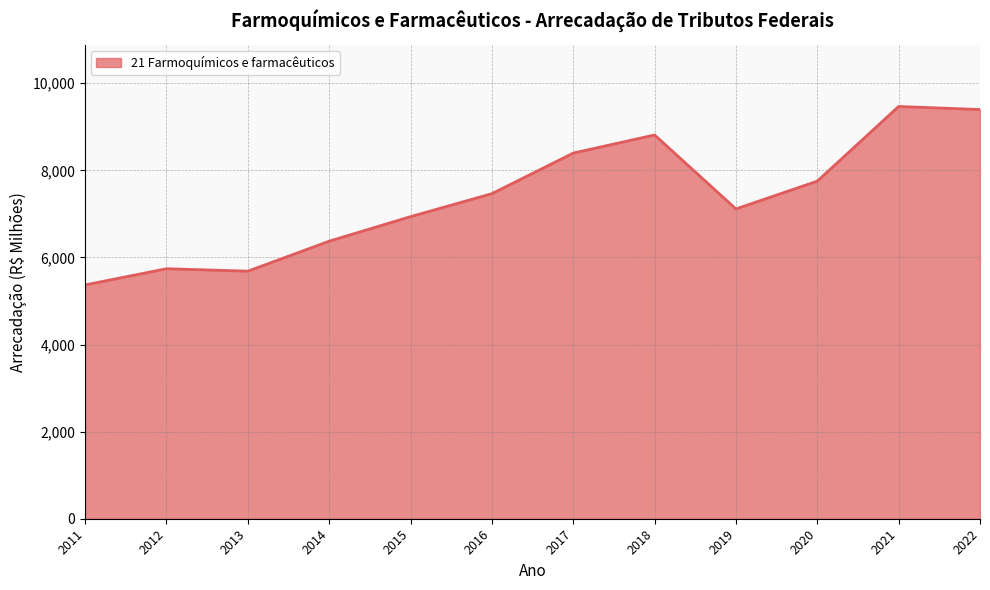

Between 2015 and 2013, which is larger?

2015